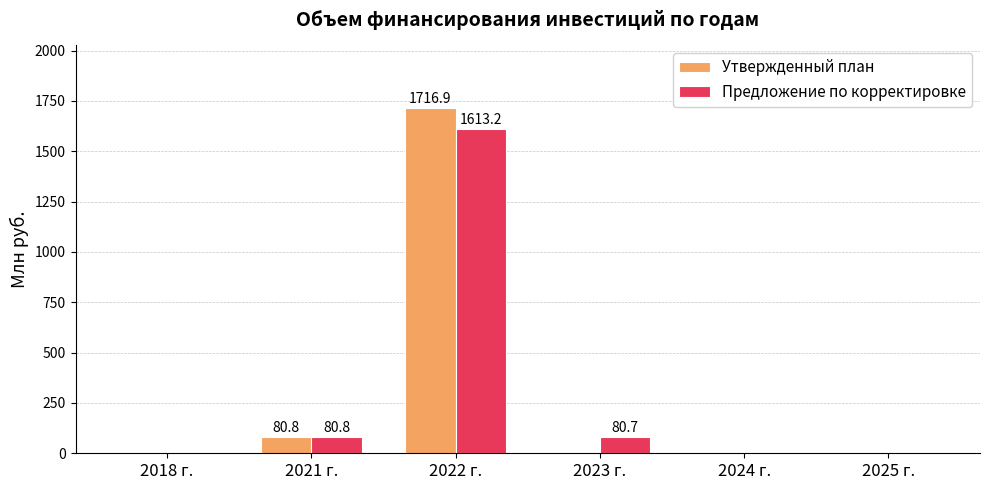

What is the approximate value of Предложение по корректировке at 2022 г.?

1613.2